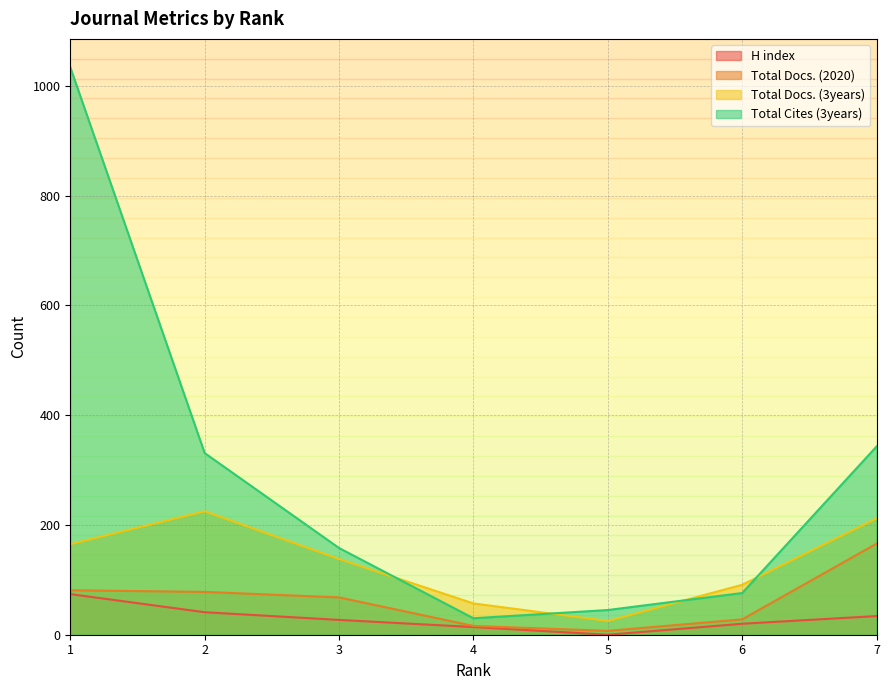

In Total Docs. (3years), how many points are higher than both neighbors (excluding endpoints)?

1